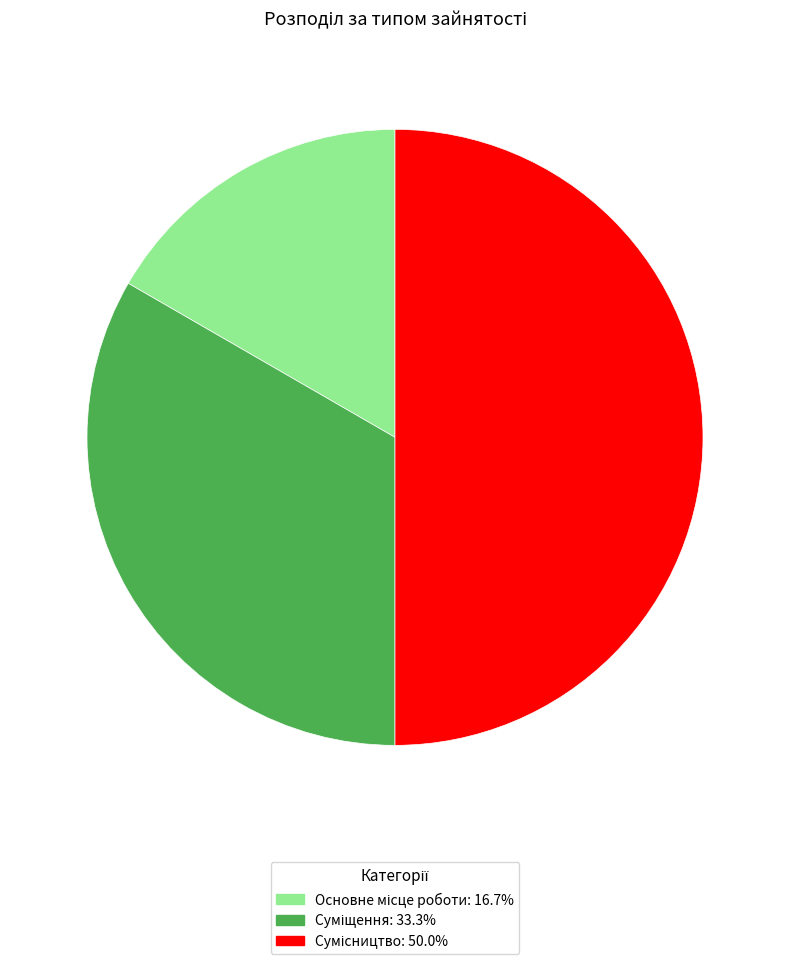

How many segments does this pie chart have?

3